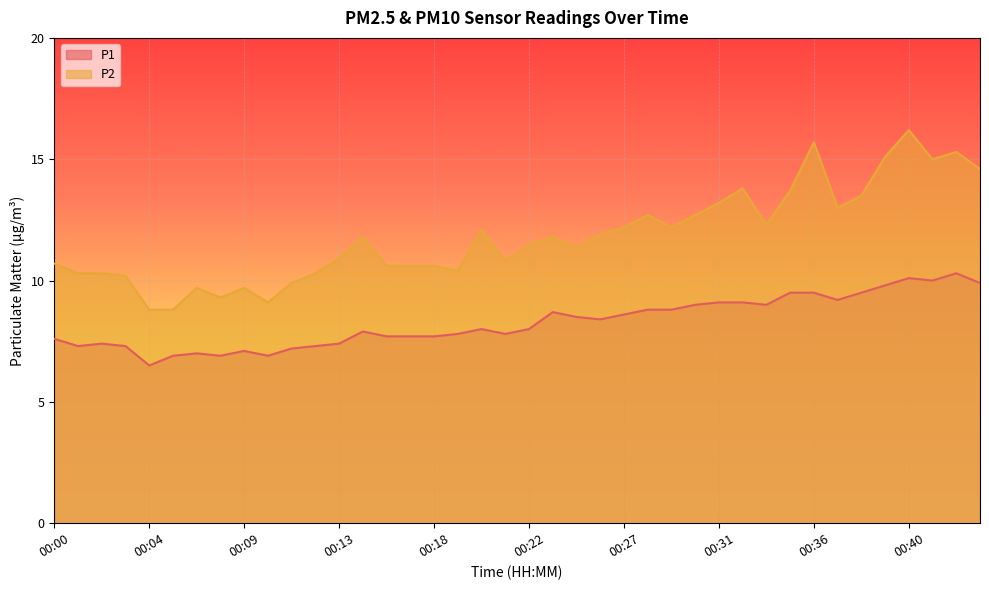

Rank the series by their maximum value, from highest to lowest.

P2, P1